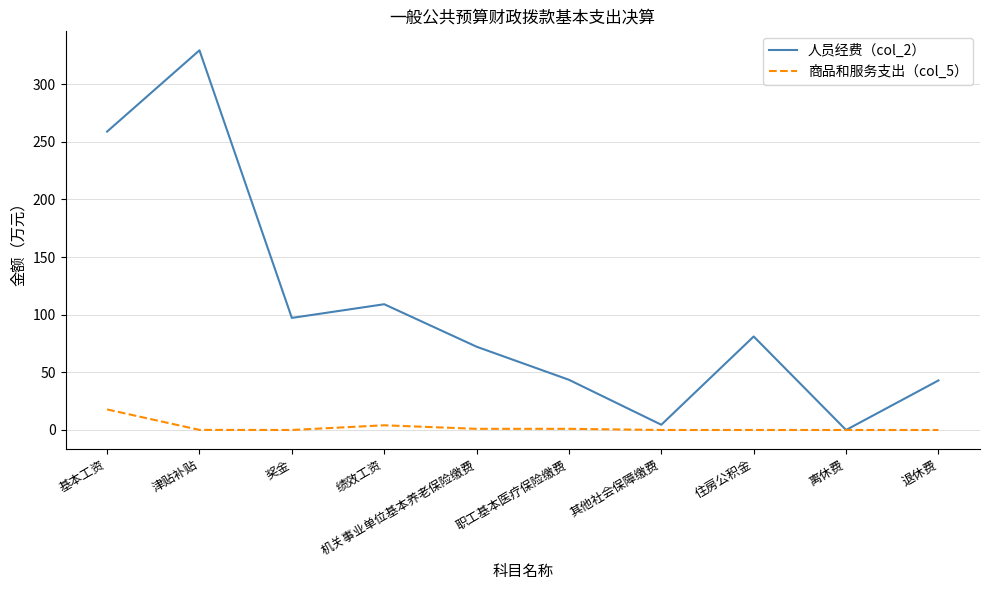

True or false: 人员经费（col_2） has a value of 97.2 at 奖金.

True